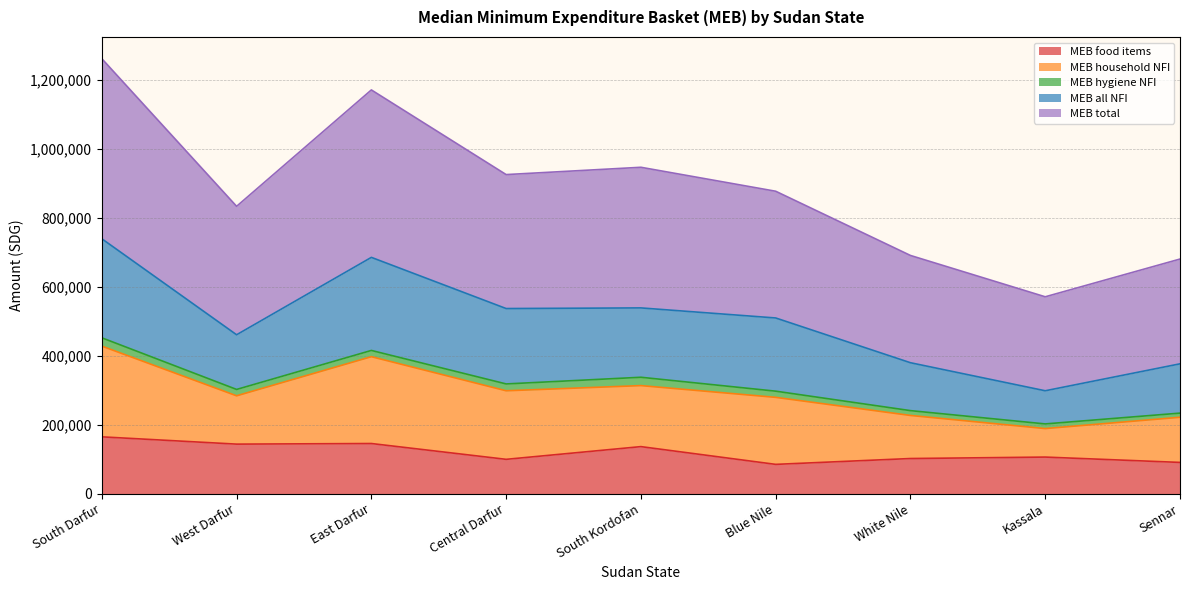

What is the label of the 6th point from the right?

Central Darfur